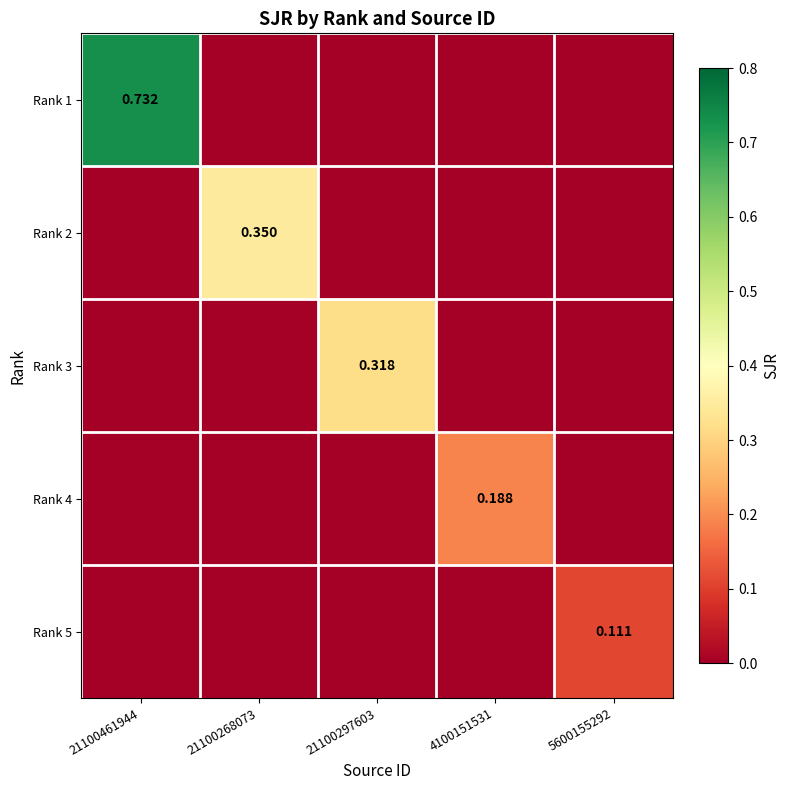

At how many categories does at least one series exceed 0?

5